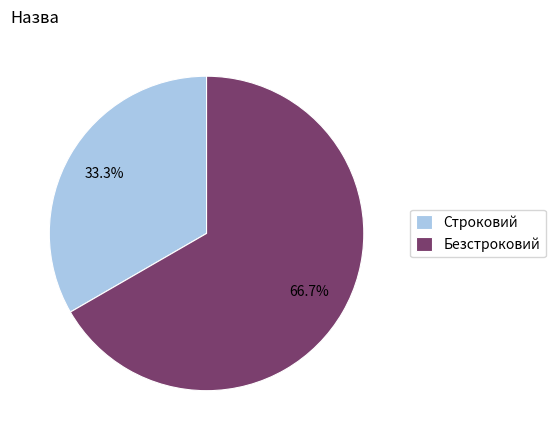

Rank the categories by value from lowest to highest.

Строковий, Безстроковий